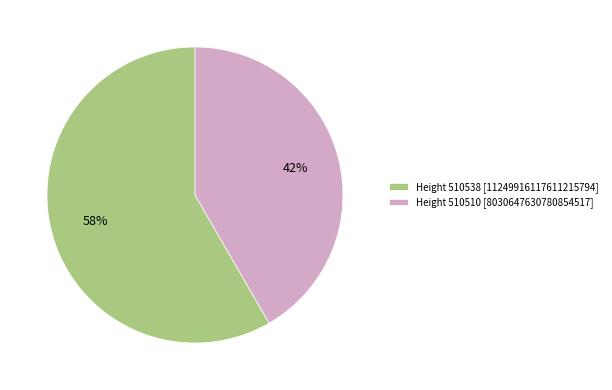

How many slices are in this pie chart?

2